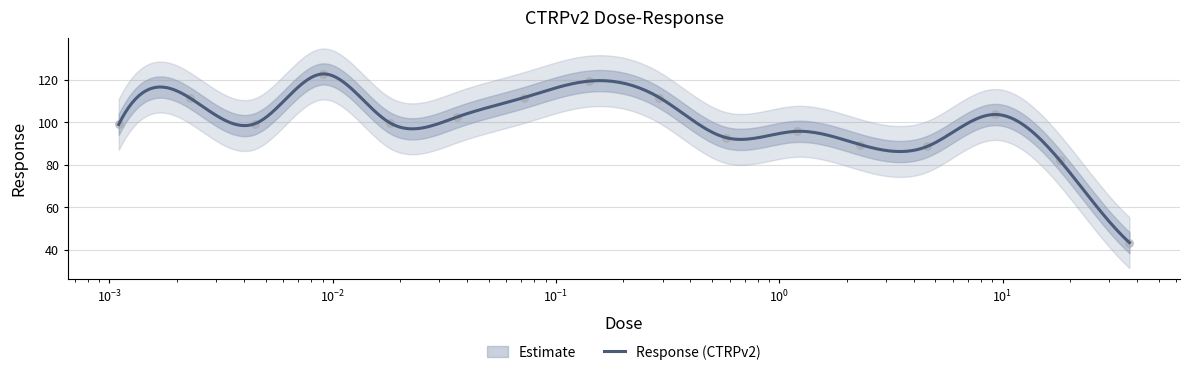

What is the change in value from 0.072 to 4.6?

-23.0